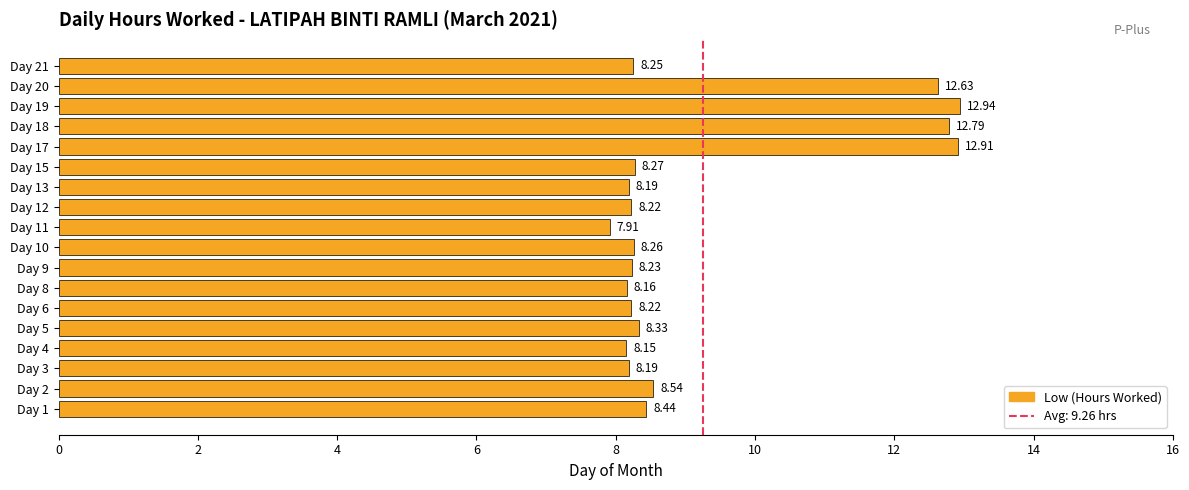

Where is the data nearest to the value 10?

Day 2